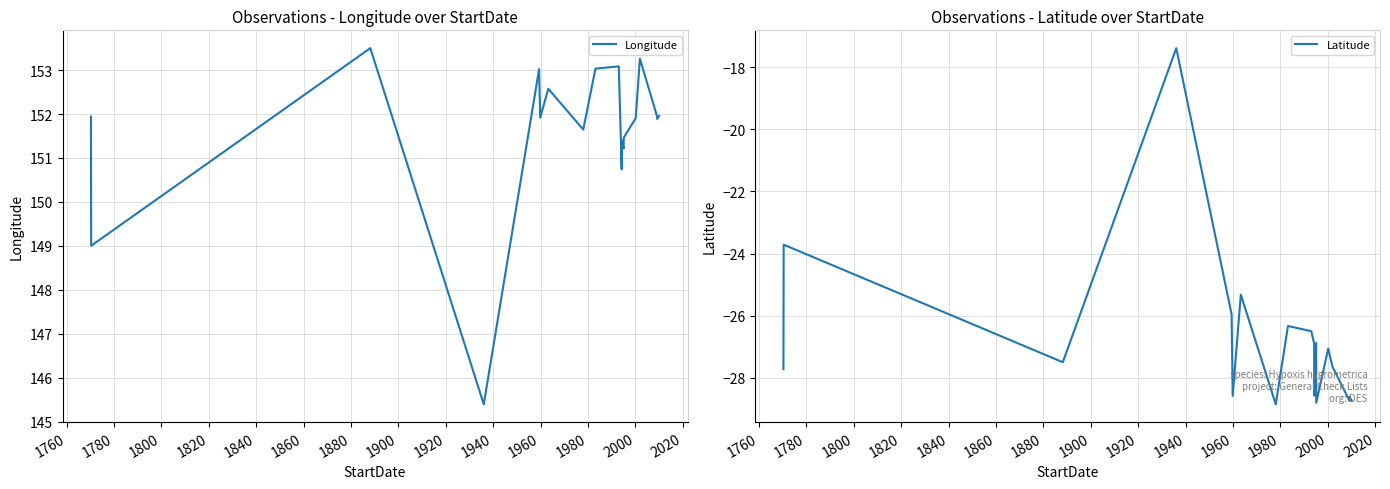

How many data points does each series have?

19